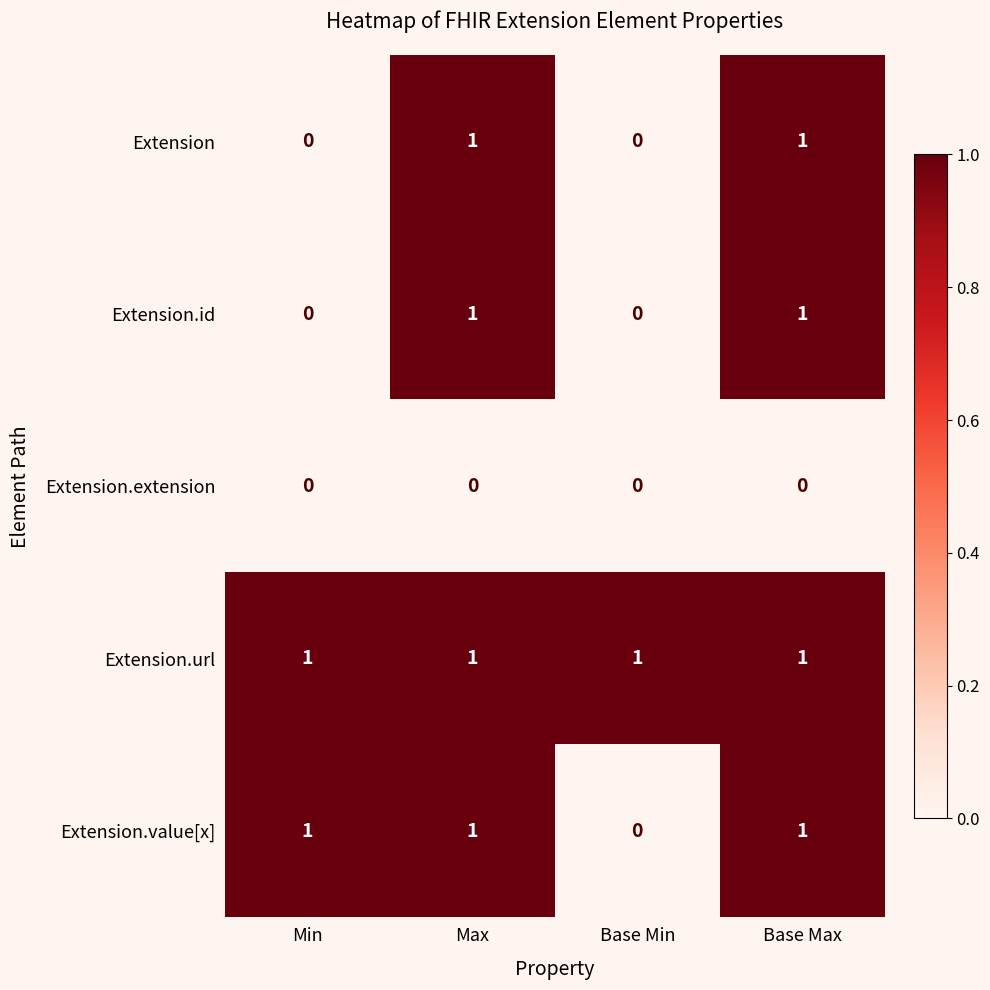

Reading left to right, transcribe all the data shown in this chart.

Extension: Min=0	Max=1	Base Min=0	Base Max=1
Extension.id: Min=0	Max=1	Base Min=0	Base Max=1
Extension.extension: Min=0	Max=0	Base Min=0	Base Max=0
Extension.url: Min=1	Max=1	Base Min=1	Base Max=1
Extension.value[x]: Min=1	Max=1	Base Min=0	Base Max=1